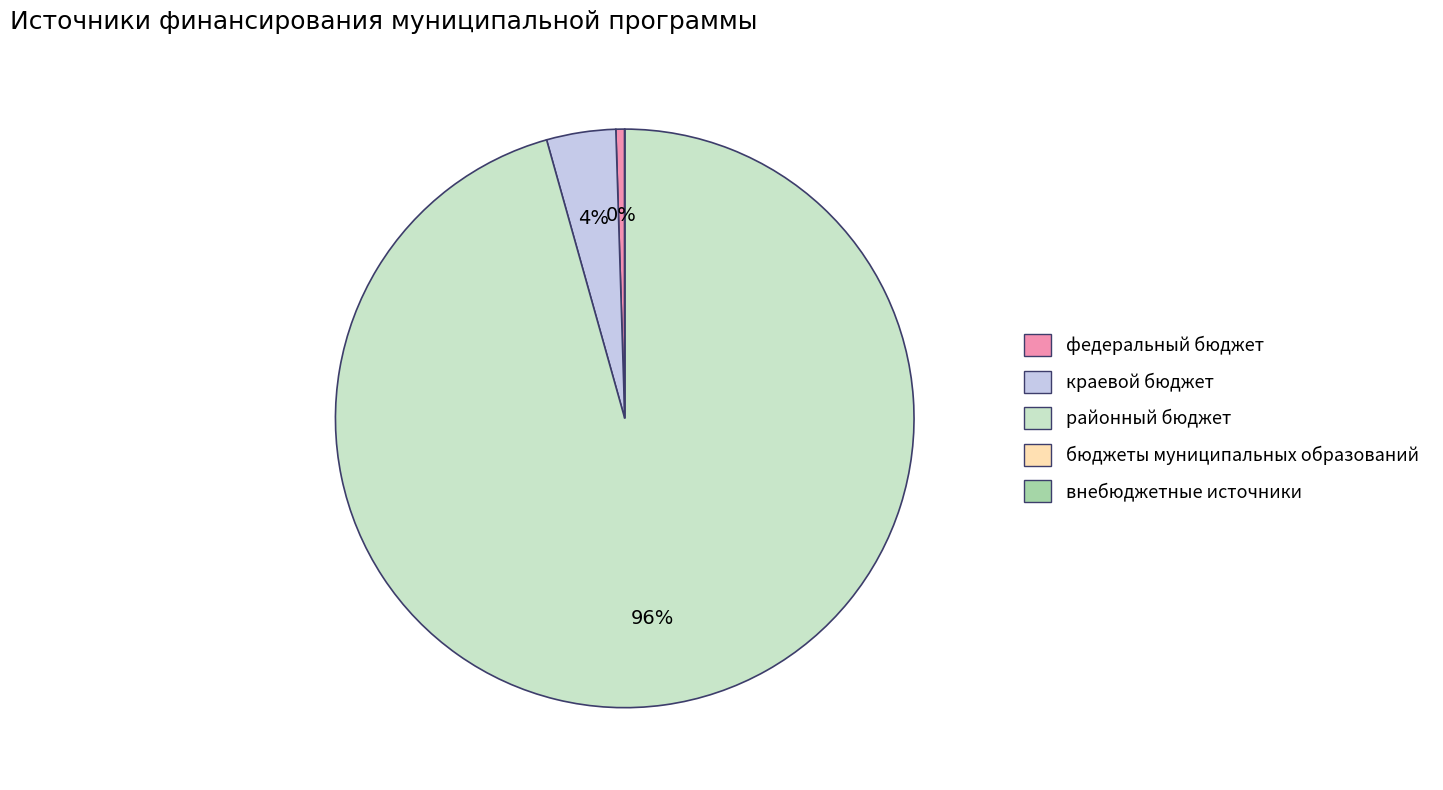

Which slice is the largest?

районный бюджет